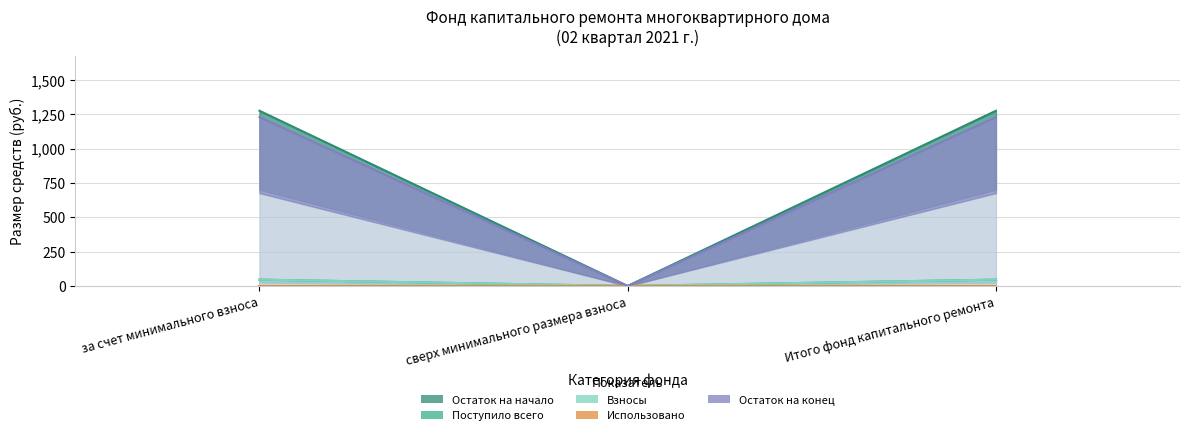

At how many categories does at least one series exceed 410?

2